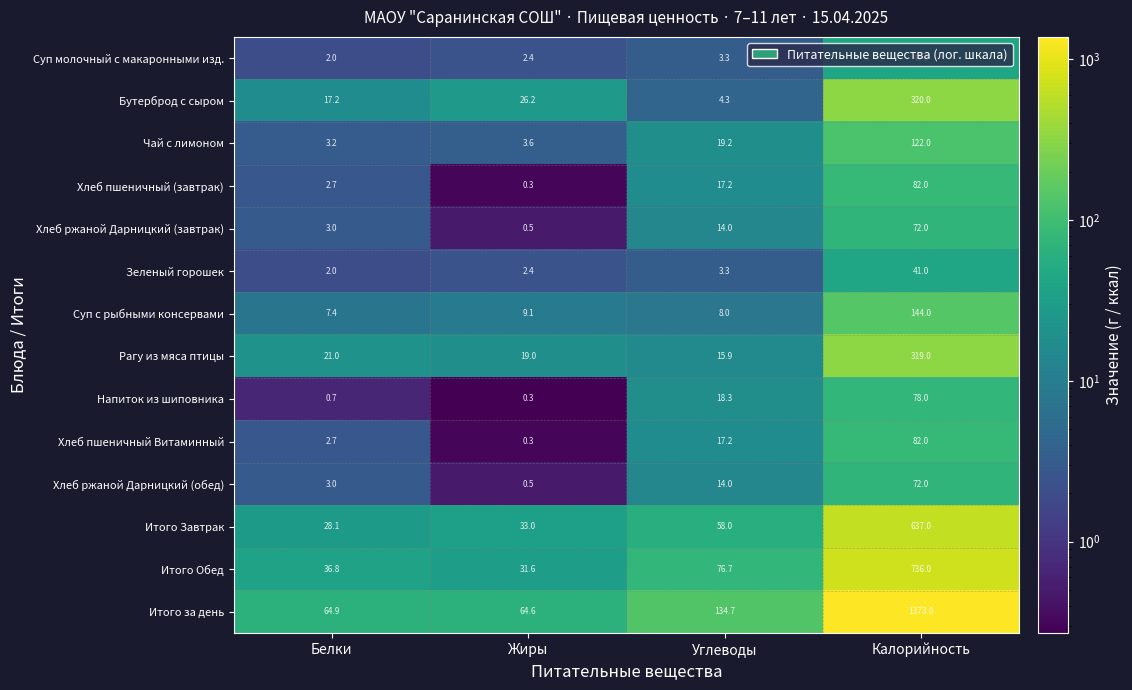

Is it true that Рагу из мяса птицы equals 23.5 at Углеводы?

False